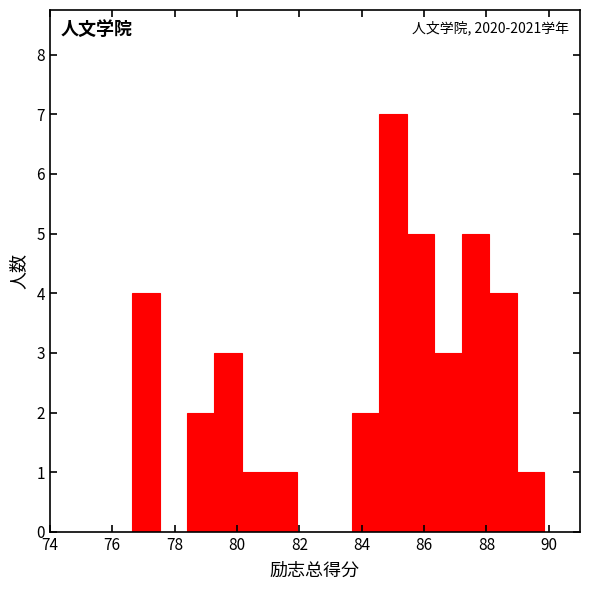

Over which range of the x-axis is the bar tallest?

84.6 to 85.4